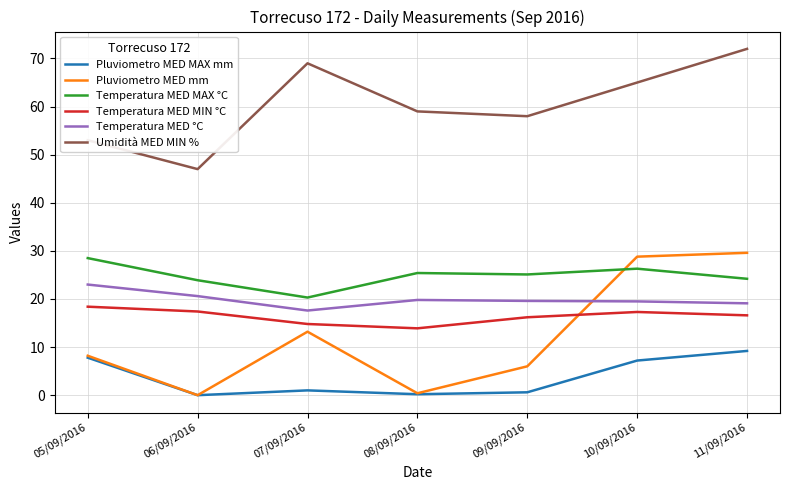

Which series has the largest total across all categories?

Umidità MED MIN %